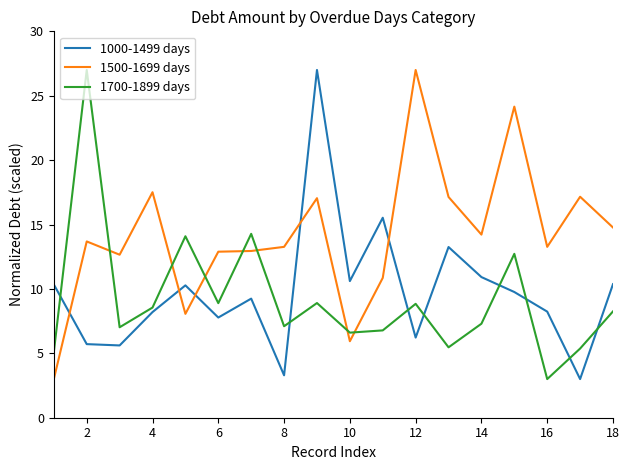

What is the difference between the maximum and minimum values in the 1000-1499 days series?

24.0